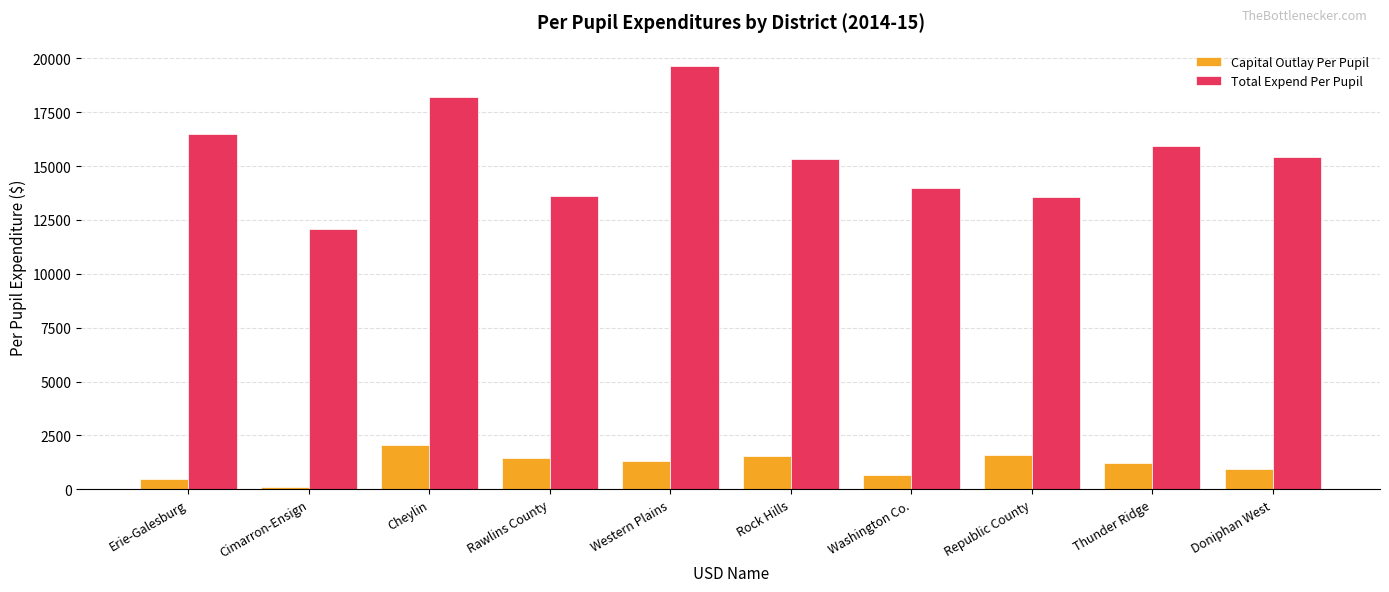

Read the Total Expend Per Pupil value at Erie-Galesburg.

16482.5